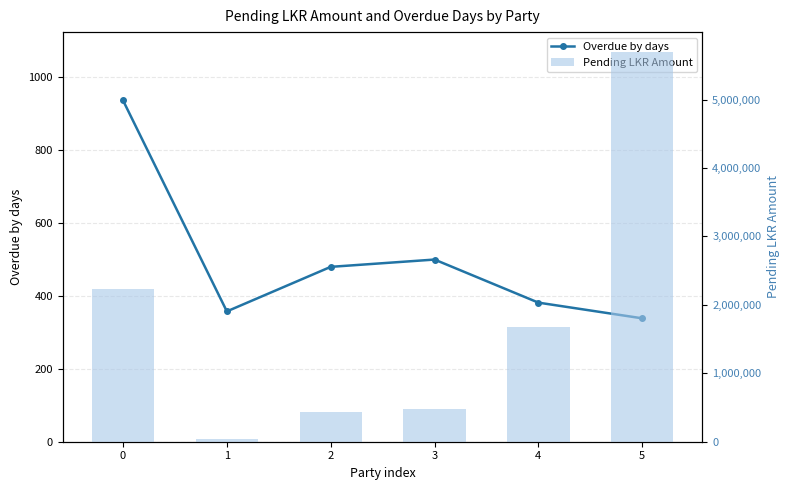

List the labels in order of Pending LKR Amount value, largest first.

5, 0, 4, 3, 2, 1